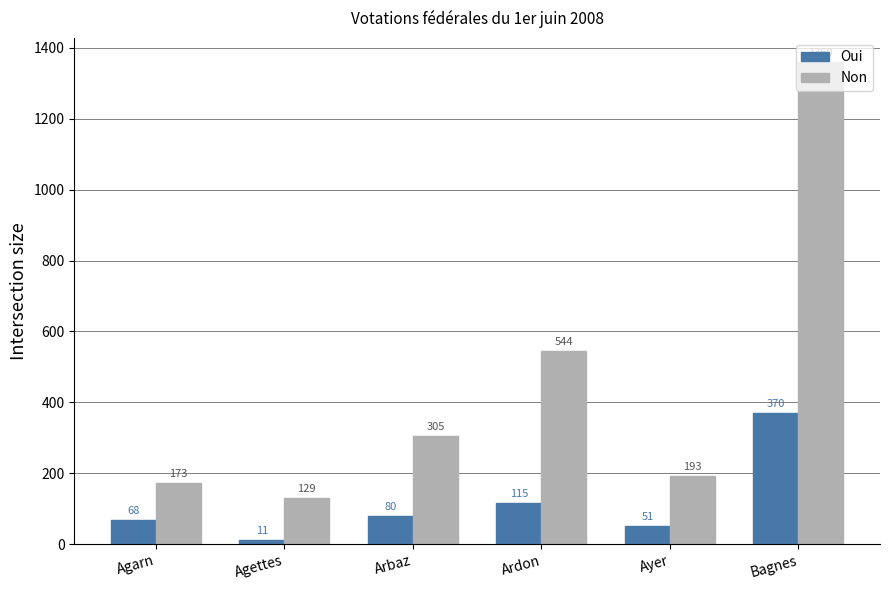

What position from the right is Bagnes?

1